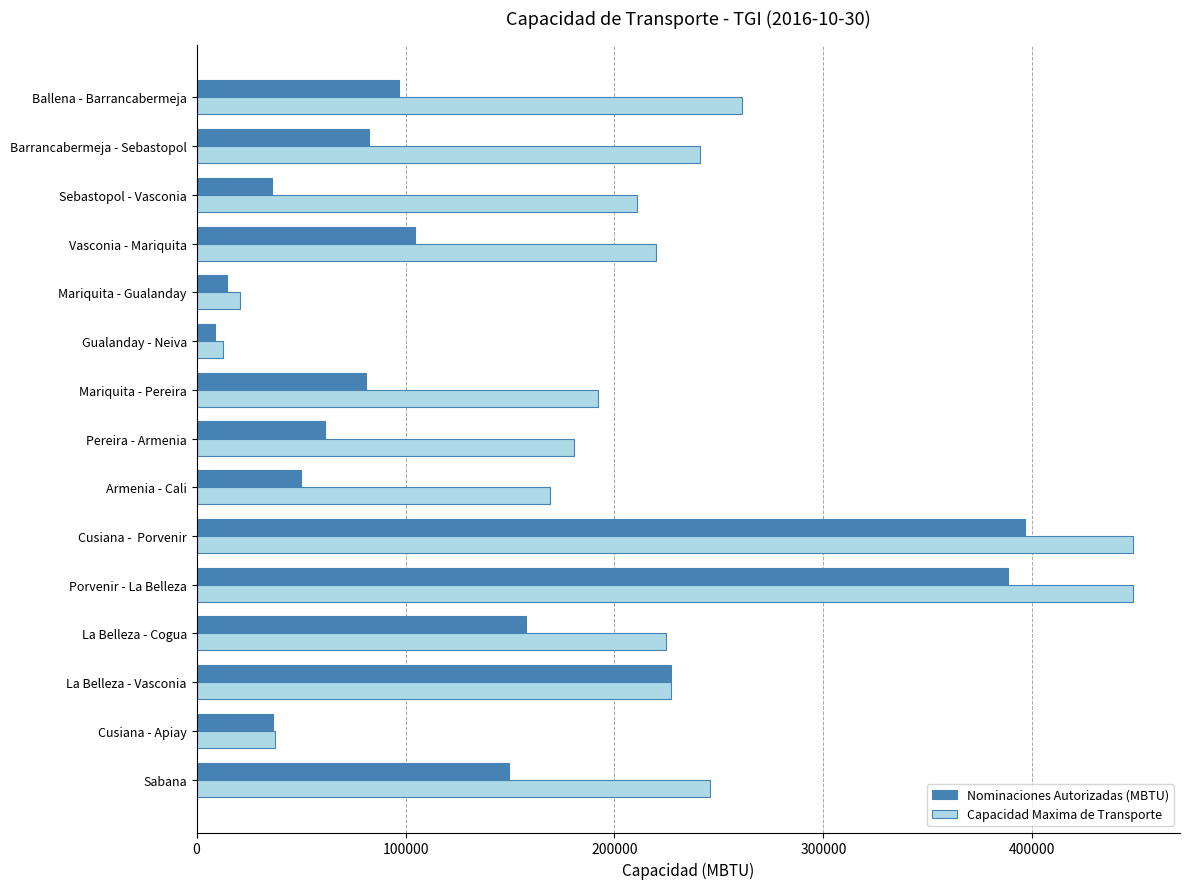

List the series in order of their peak value, lowest first.

Nominaciones Autorizadas (MBTU), Capacidad Maxima de Transporte